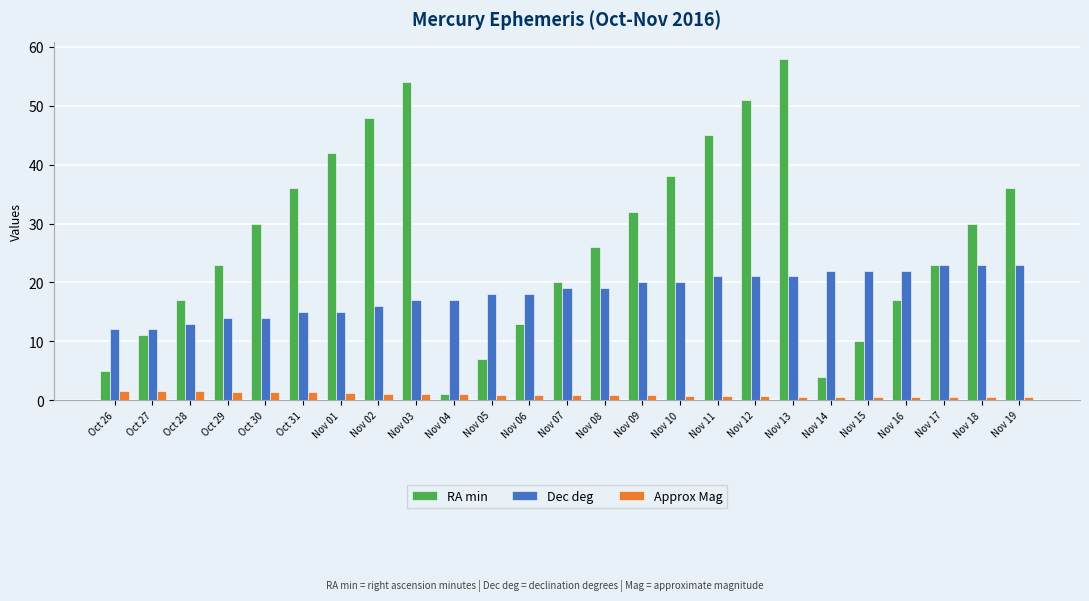

What is the difference between the RA min values at Nov 05 and Nov 12?

44.0